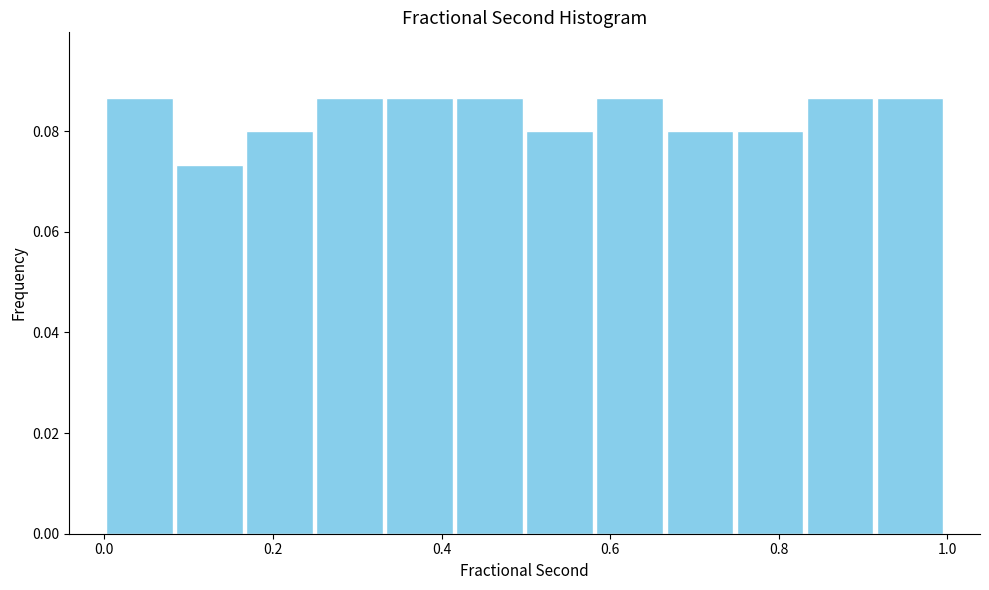

Reading left to right, transcribe this chart: for each bar, give the range it covers on the x-axis and its height. Neither the bar edges nor the heights are printed on the chart, so give them approximately, as read against the axes.

0.00 to 0.08: 0.086
0.08 to 0.16: 0.074
0.16 to 0.24: 0.080
0.24 to 0.34: 0.086
0.34 to 0.42: 0.086
0.42 to 0.50: 0.086
0.50 to 0.58: 0.080
0.58 to 0.66: 0.086
0.66 to 0.74: 0.080
0.74 to 0.84: 0.080
0.84 to 0.92: 0.086
0.92 to 1.00: 0.086